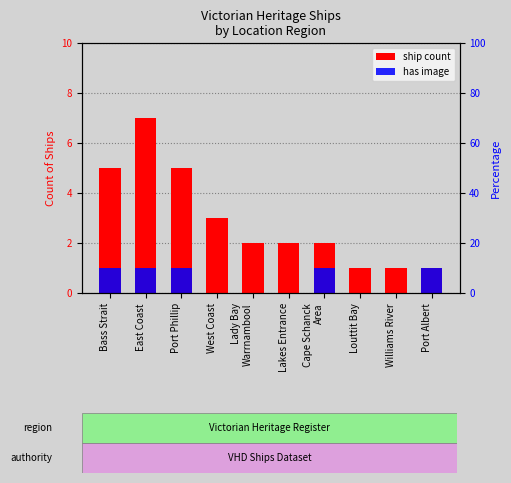

Is it true that has image equals 0 at Louttit Bay?

True